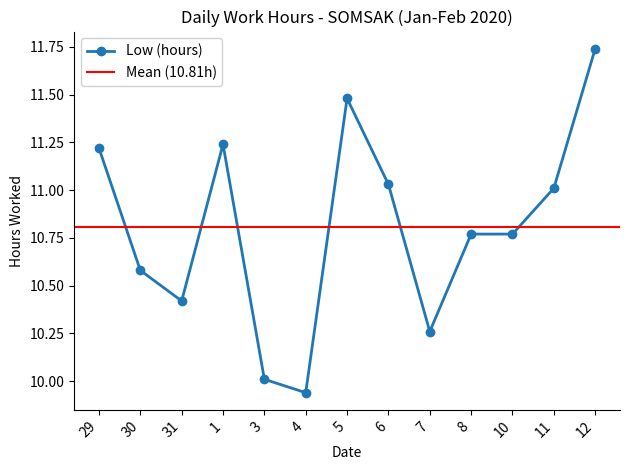

What is the maximum value shown in the chart?

11.7